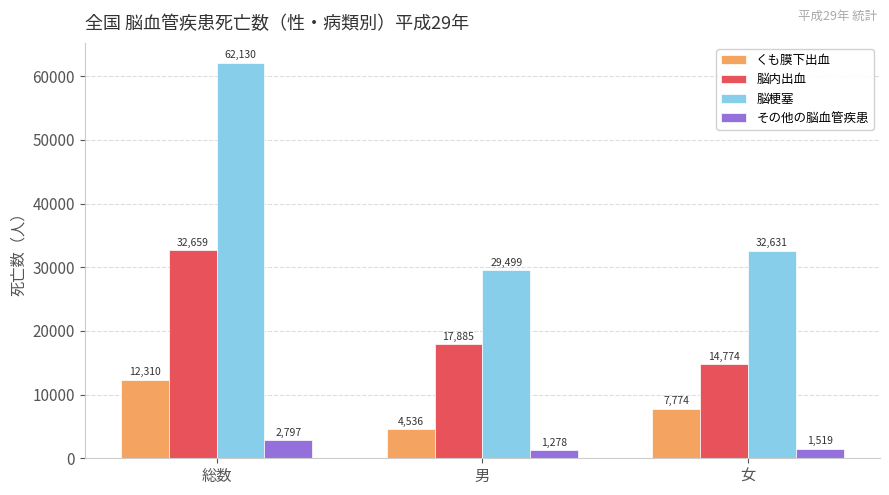

Is the value of 脳内出血 at 女 greater than the value of 脳梗塞 at 女?

No